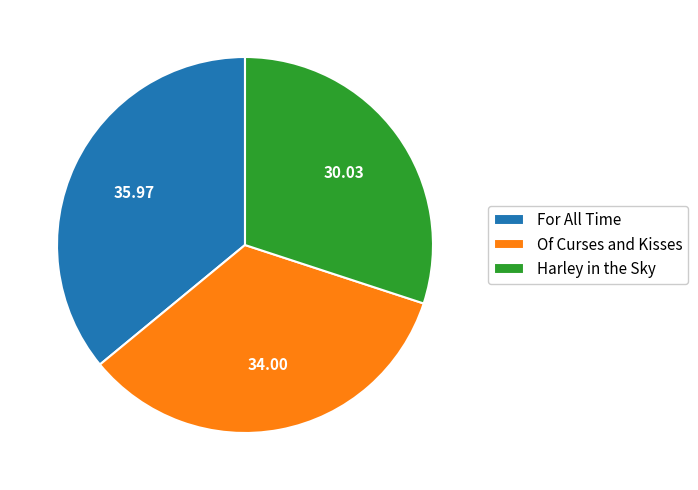

Is it true that For All Time is 46% of the pie?

False